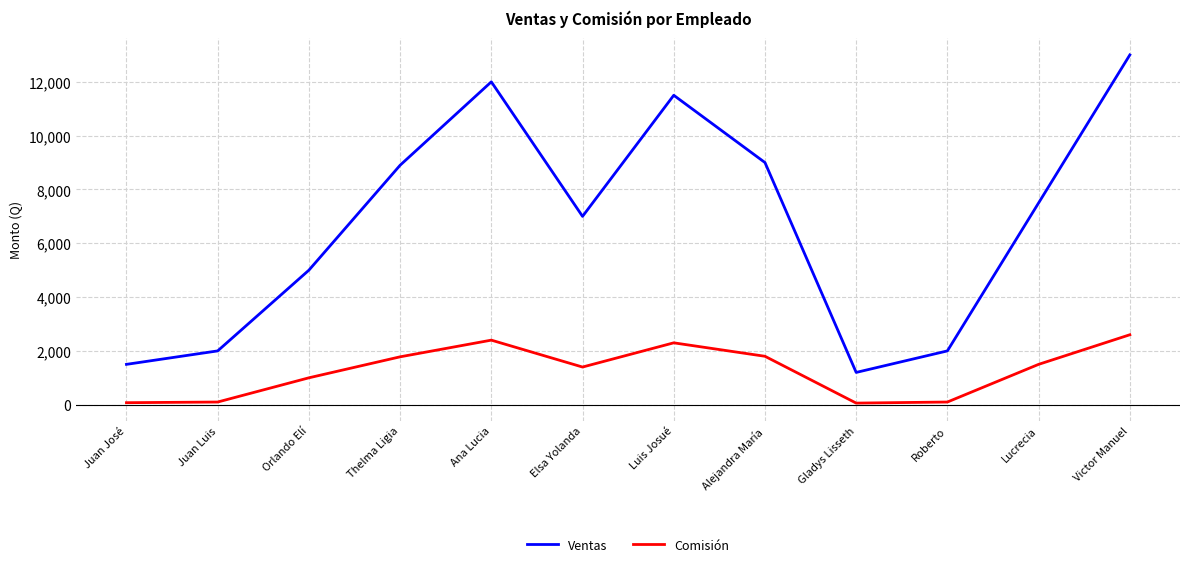

What is the difference between the Comisión values at Victor Manuel and Orlando Elí?

1600